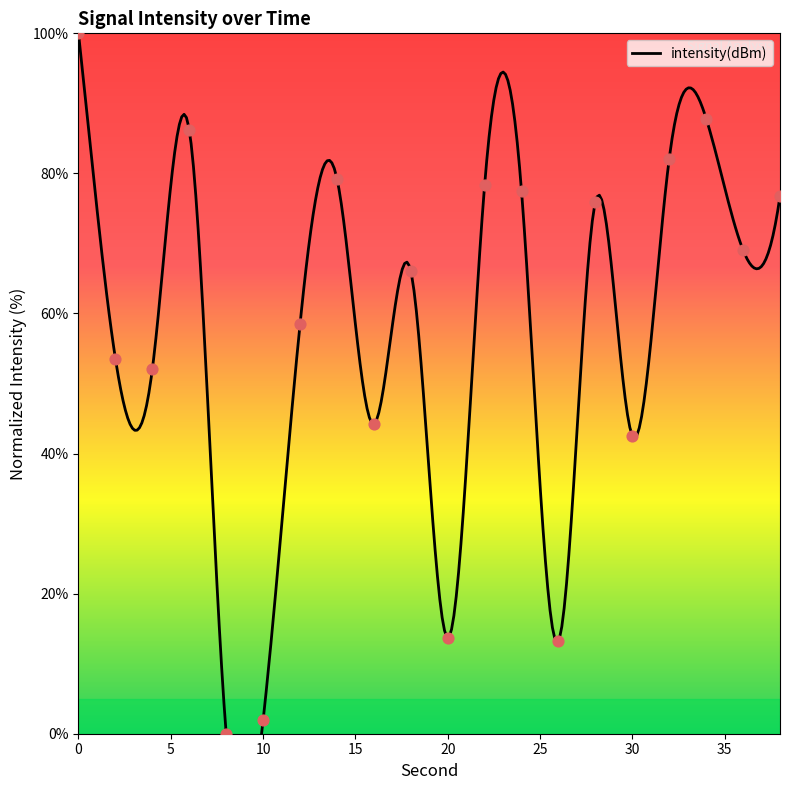

Which has a higher value, 30 or 38?

38